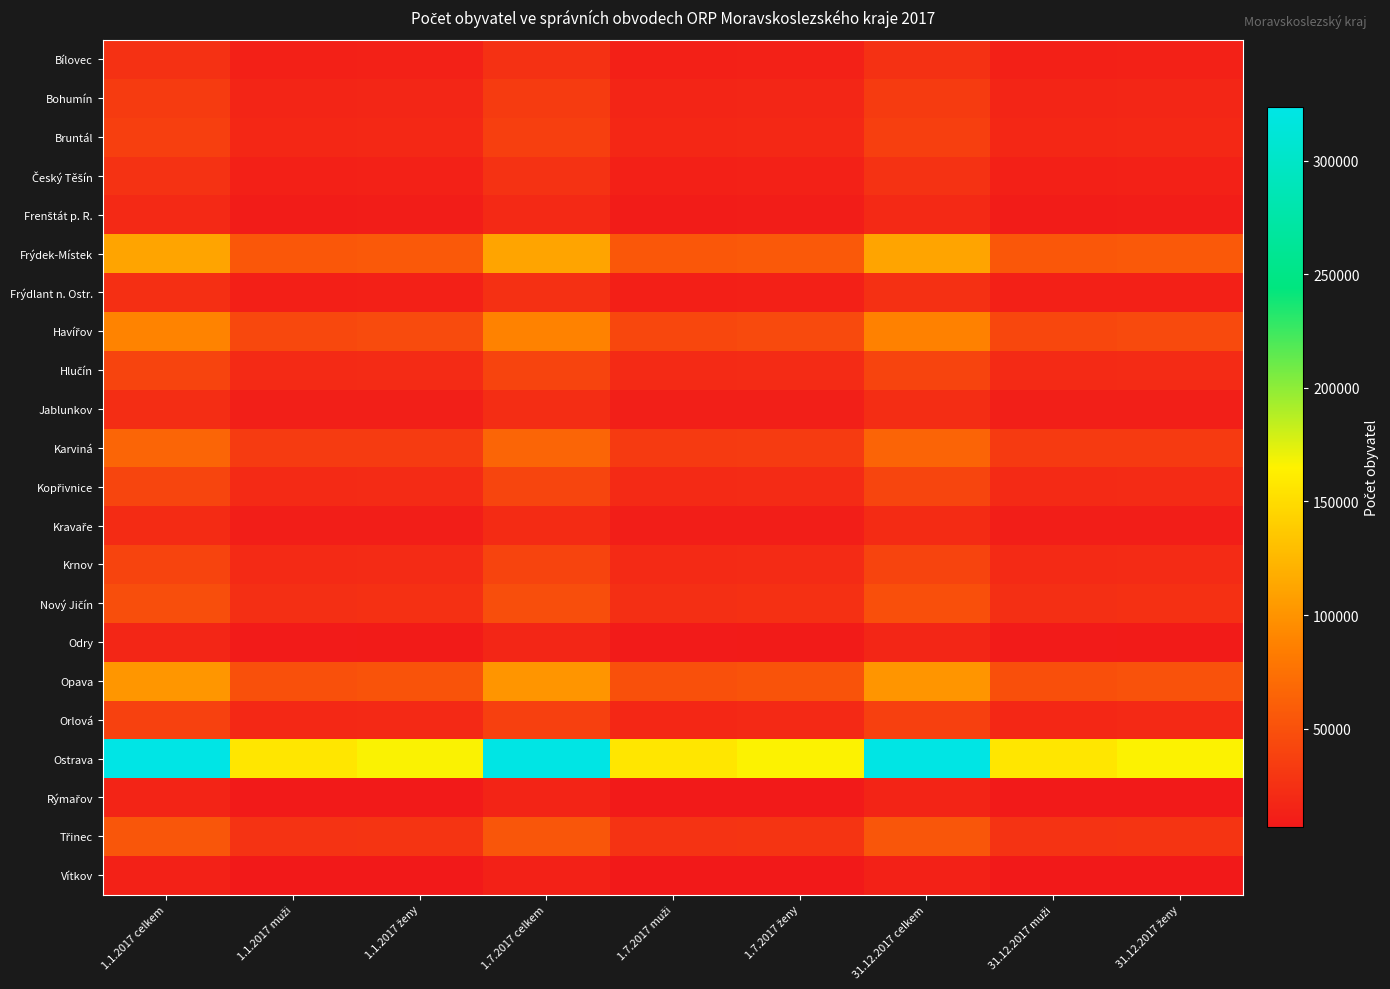

Which series has the largest total across all categories?

Ostrava